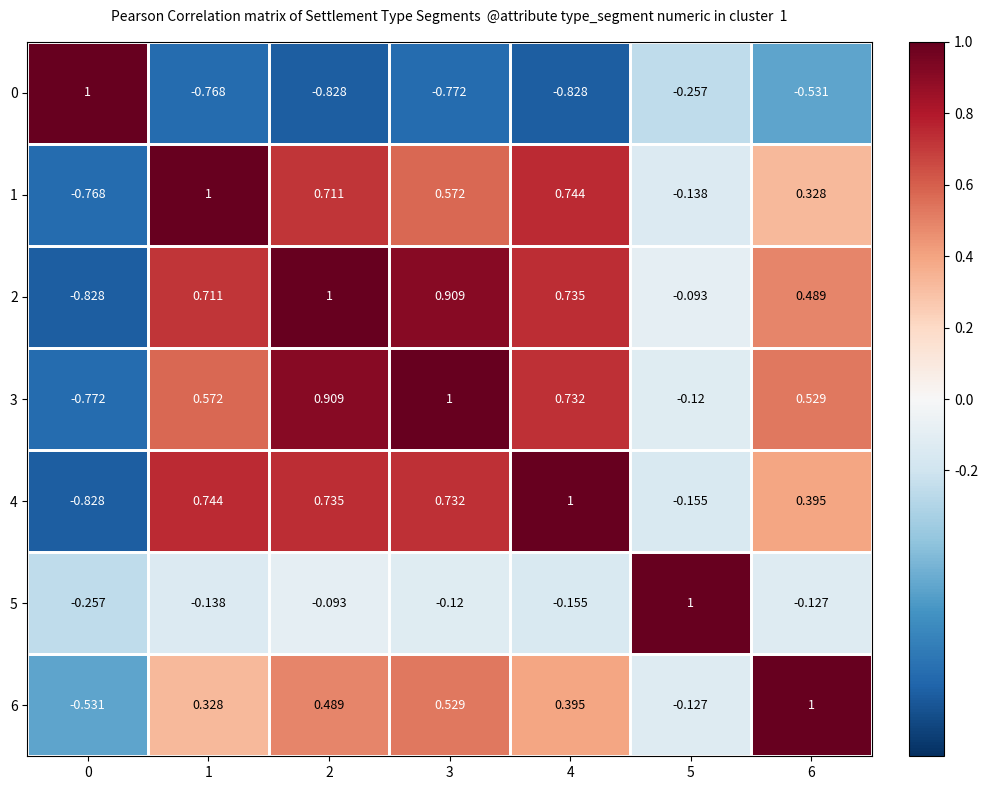

How many series are shown in this chart?

7